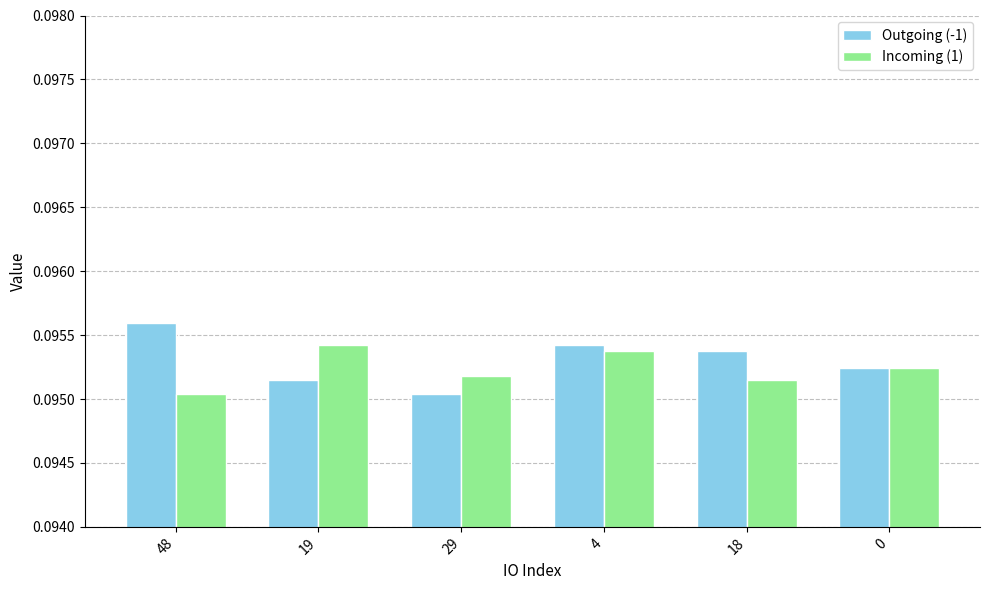

How many series are shown in this chart?

2